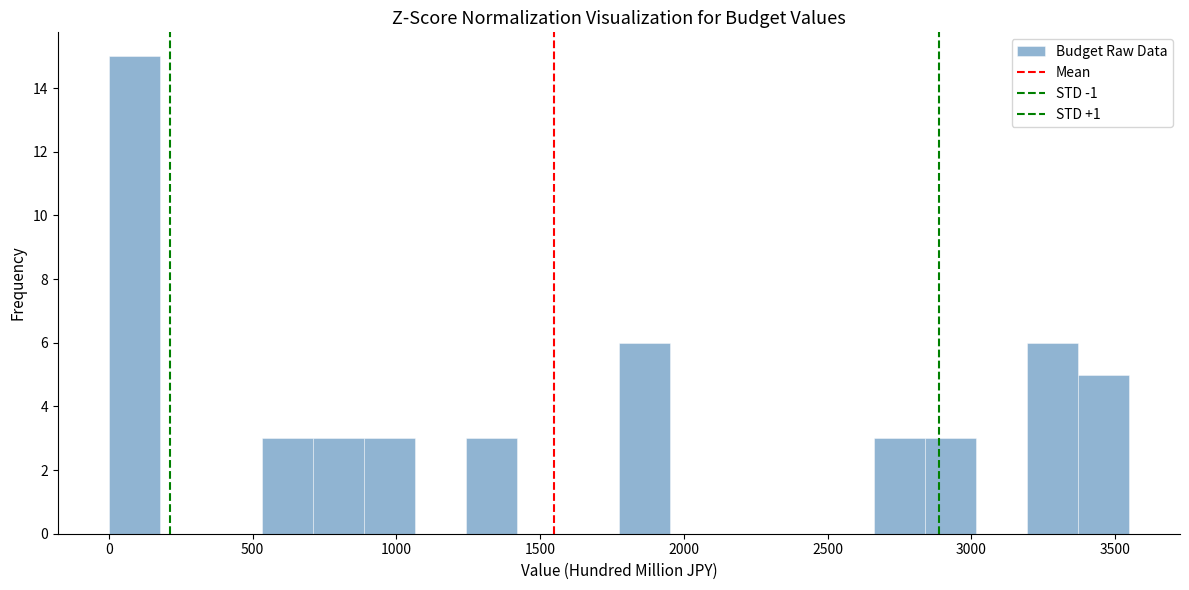

Read against the x-axis, roughly where is the centre of the tallest bar?

100